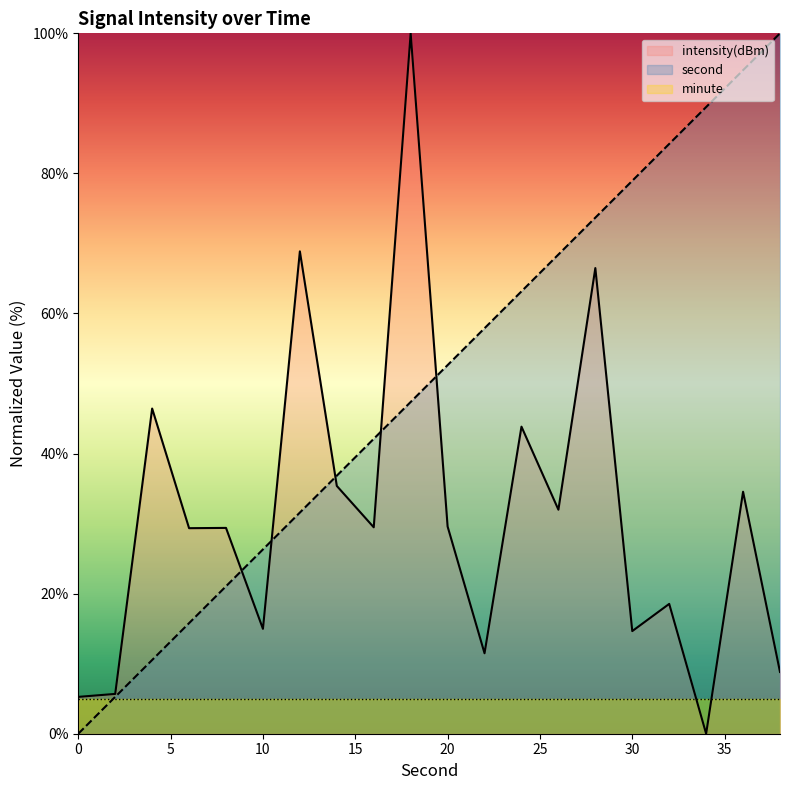

What is the maximum value for minute?

5.0